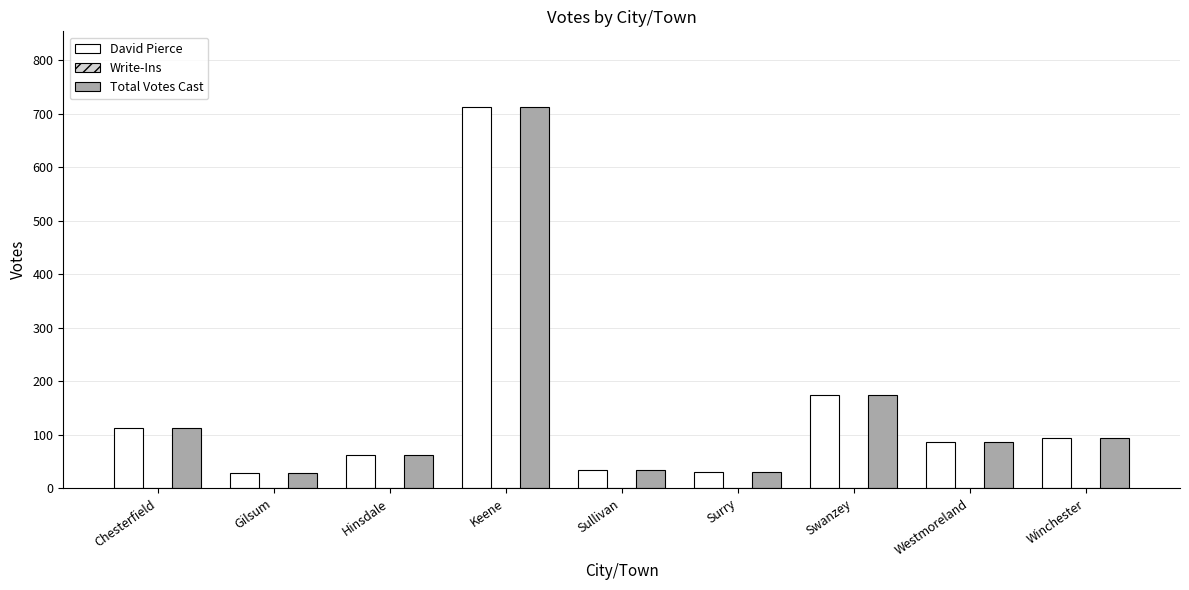

At which label is Total Votes Cast closest to 370?

Swanzey